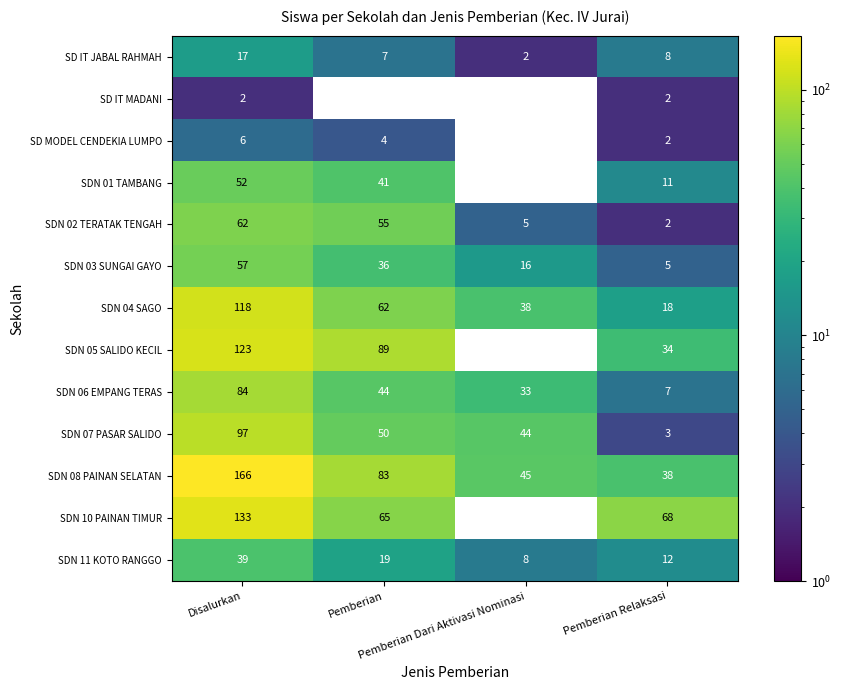

What is the average value of the SDN 11 KOTO RANGGO series?

20